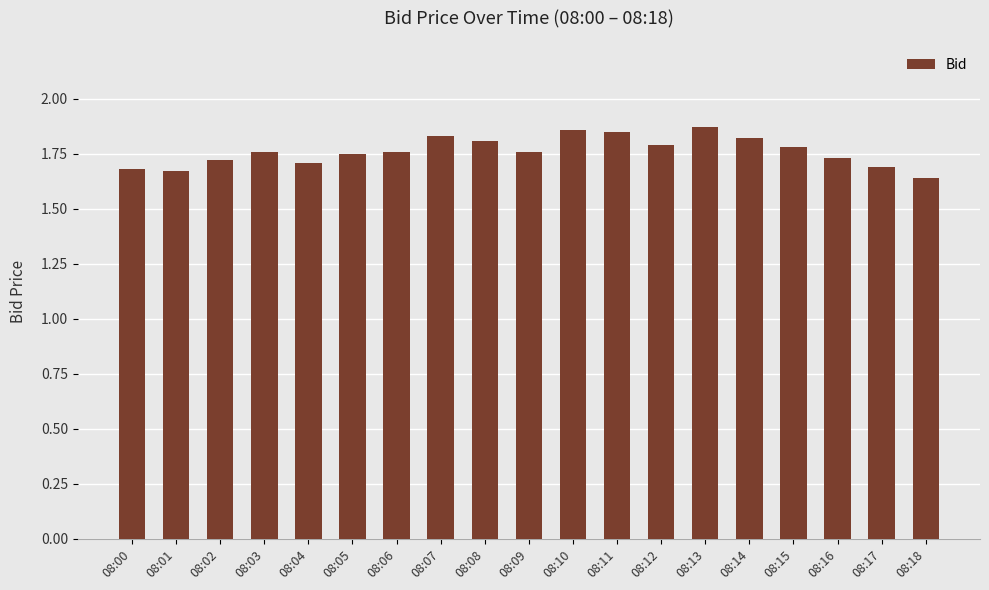

The value at 08:11 is 2.9. True or false?

False